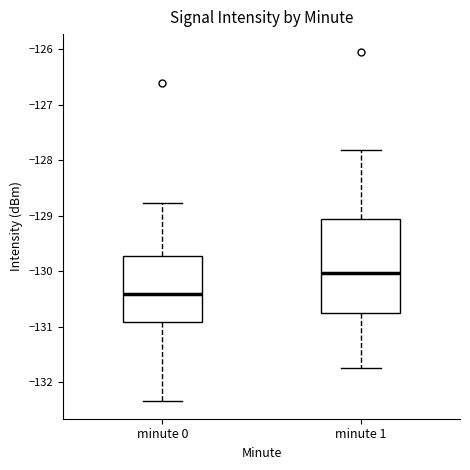

Reading left to right, transcribe this box plot: for each box, give where its median line is, the range the box spans, and where its two whiskers end, as read against the y-axis. The values are not printed on the chart, so give them approximately, as read against the axis.

minute 0: median -130.4, box -130.9 to -129.7, whiskers -132.3 to -128.8
minute 1: median -130.0, box -130.7 to -129.1, whiskers -131.7 to -127.8